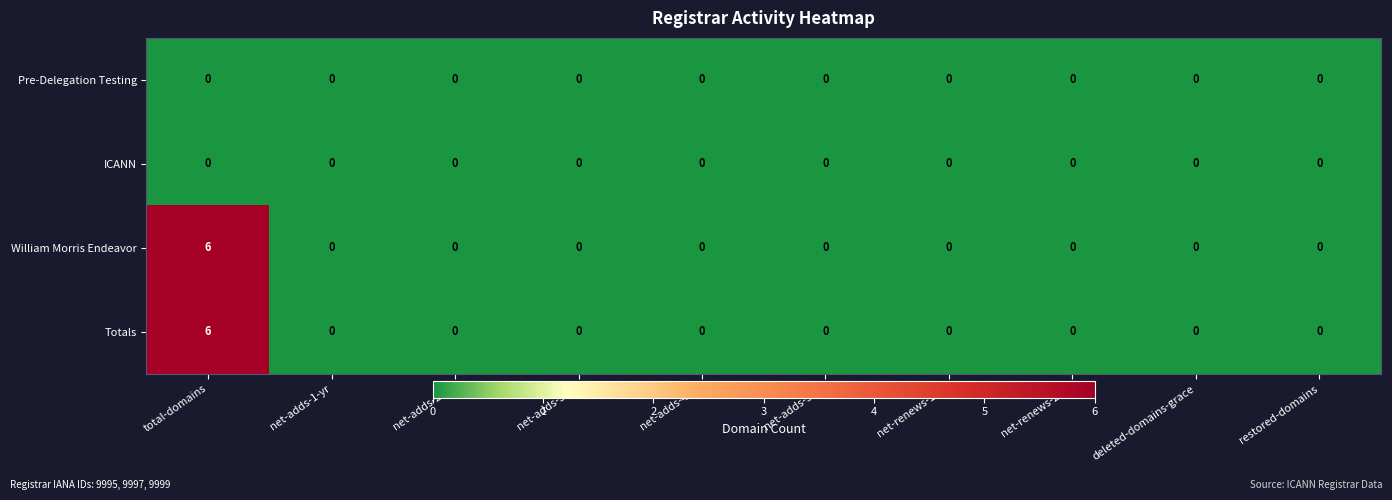

Which category has the highest value across all series?

total-domains